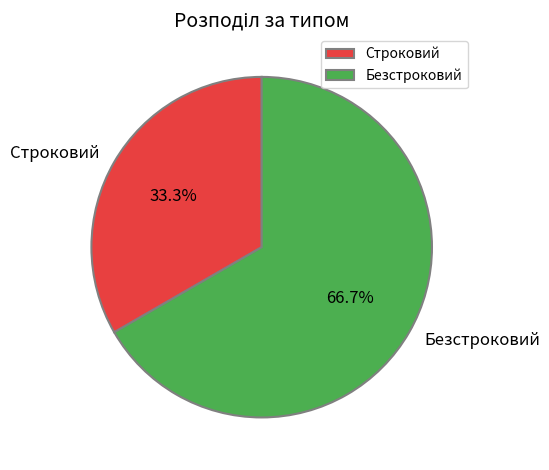

To the nearest percent, what is the average slice percentage?

50%